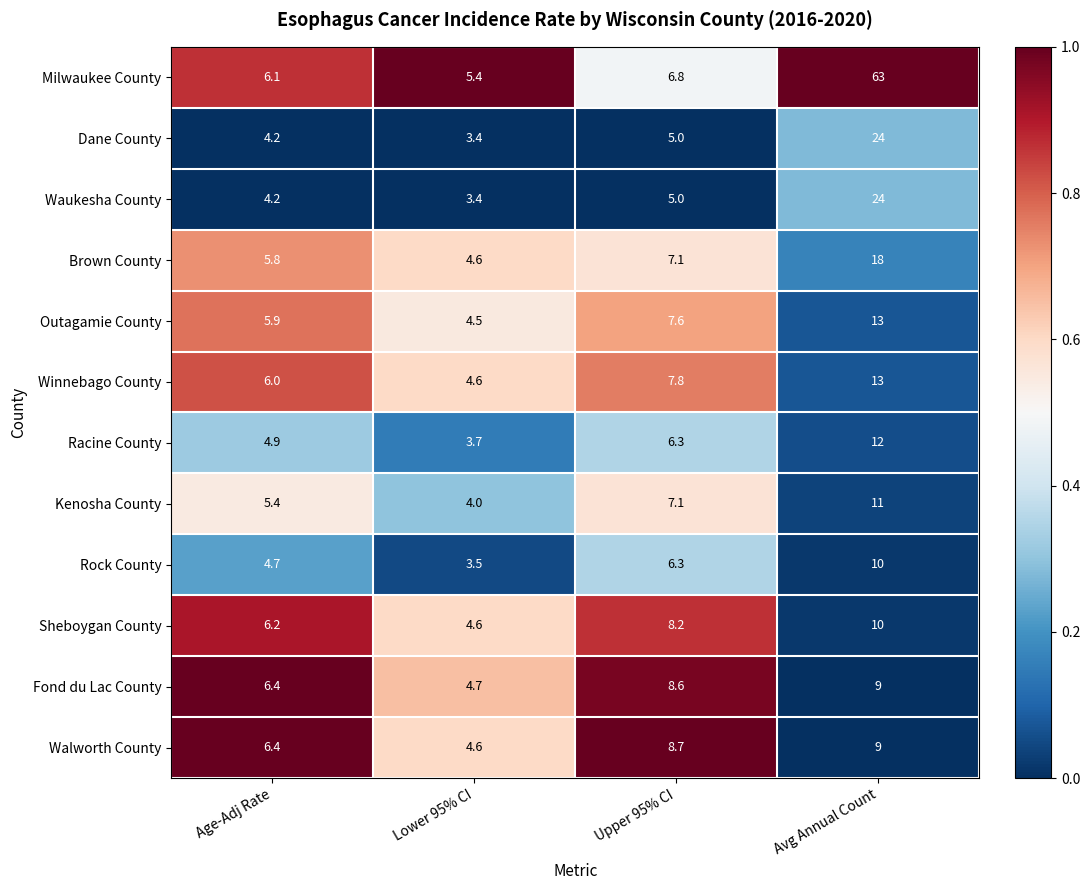

The Winnebago County series shows 2.1 at Upper 95% CI. True or false?

False